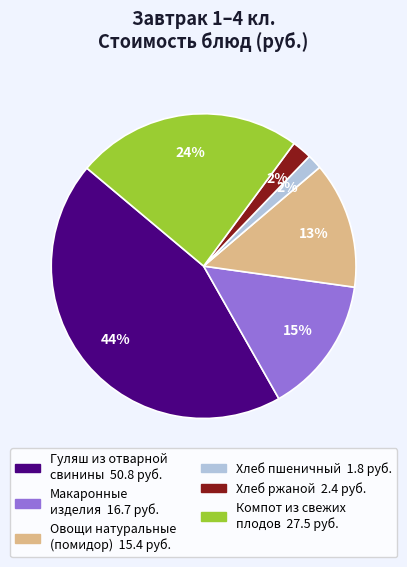

To the nearest percent, what is the average slice percentage?

17%